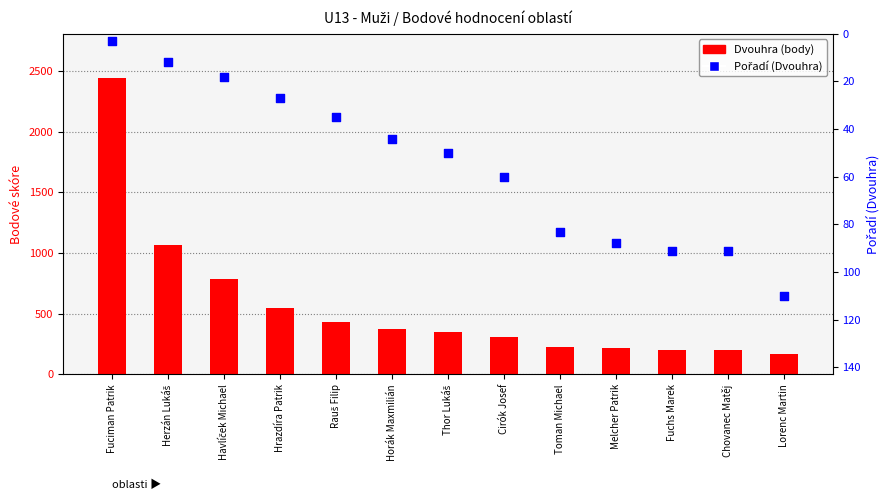

Which series has the largest total across all categories?

Dvouhra (body)